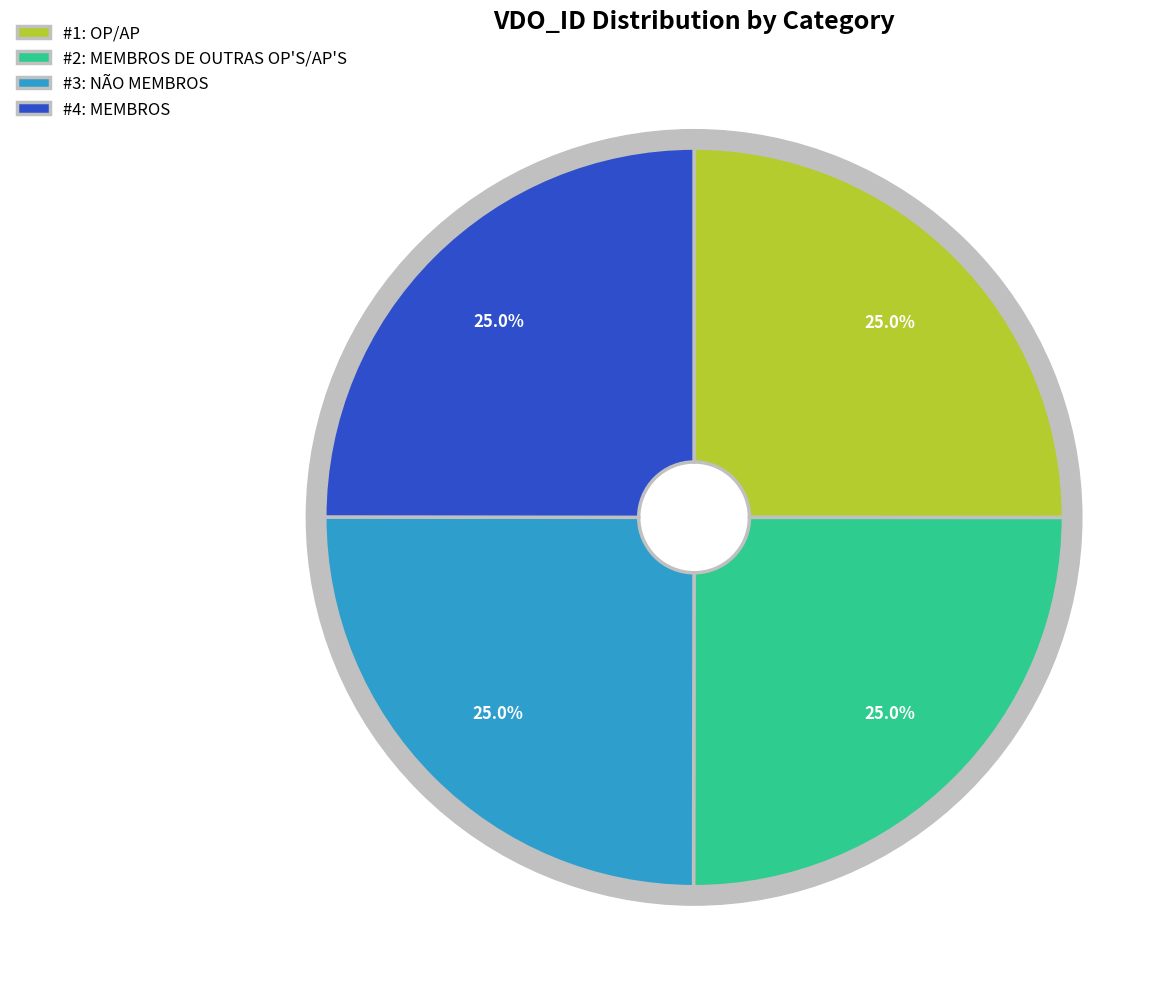

True or false: MEMBROS accounts for 25% of the total.

True